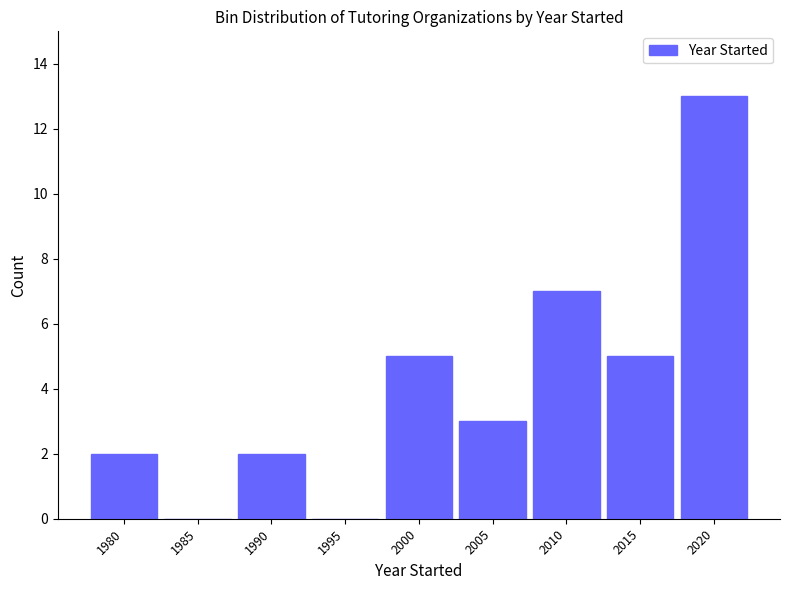

Reading left to right, list every bar in this chart as the range it spans on the x-axis followed by its height. The values are not printed on the chart, so give them approximately, as read against the axis.

1977.5 to 1982.5: 2
1982.5 to 1987.5: 0
1987.5 to 1992.5: 2
1992.5 to 1997.5: 0
1997.5 to 2002.5: 5
2002.5 to 2007.5: 3
2007.5 to 2012.5: 7
2012.5 to 2017.5: 5
2017.5 to 2022.5: 13